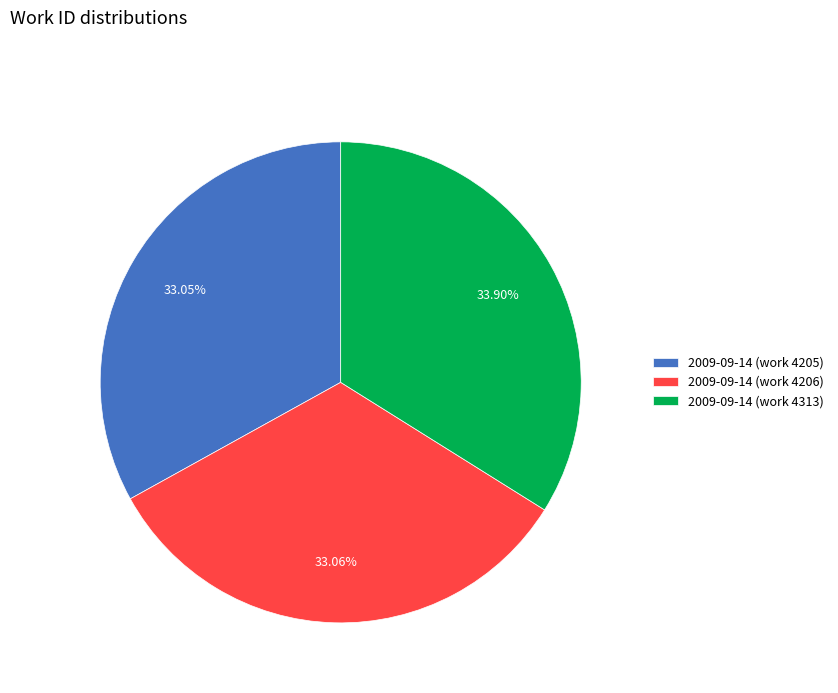

Does 2009-09-14 (work 4205) account for over 50% of the chart?

No